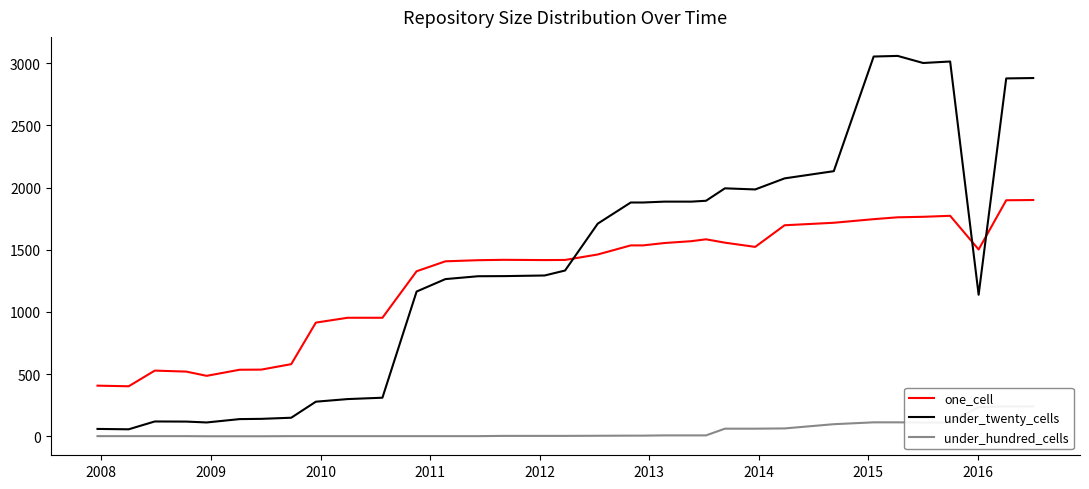

How many times do one_cell and under_twenty_cells cross each other?

3